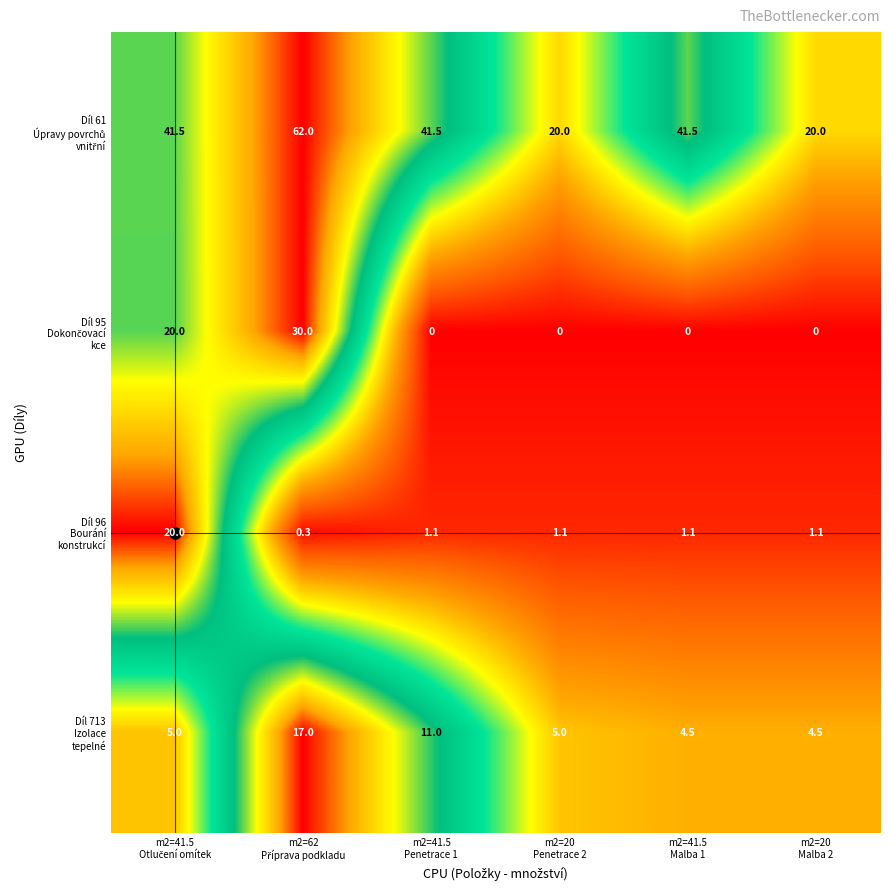

What is the maximum value shown in the chart?

62.0